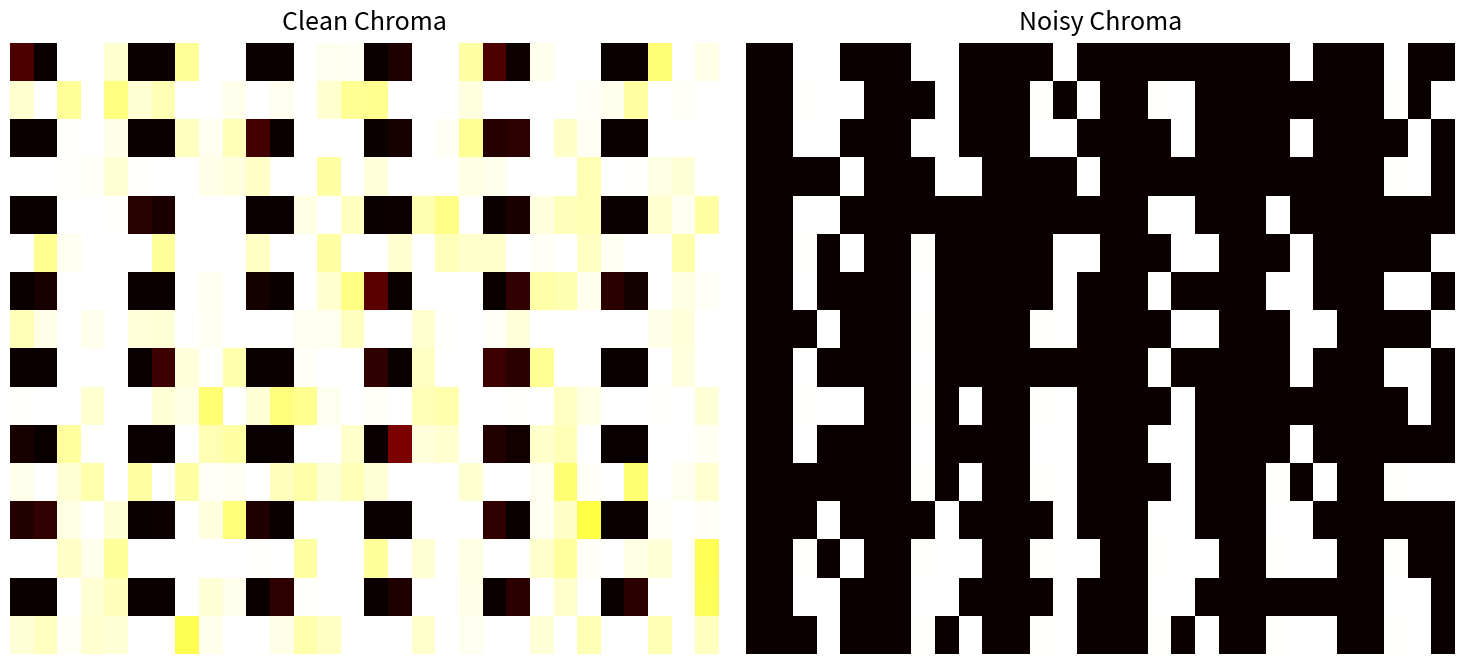

Between 10 and 11, which is larger?

10